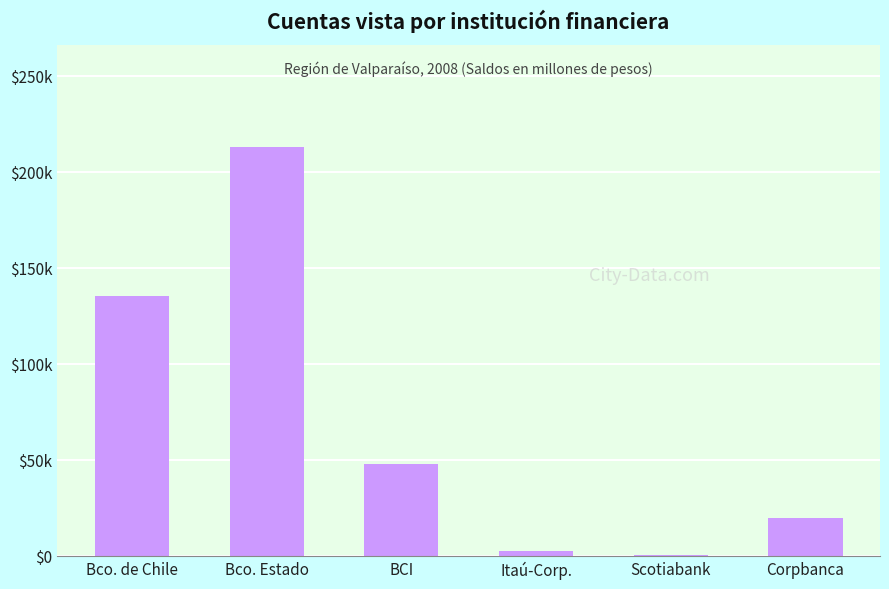

What is the change in value from Bco. Estado to Scotiabank?

-212261